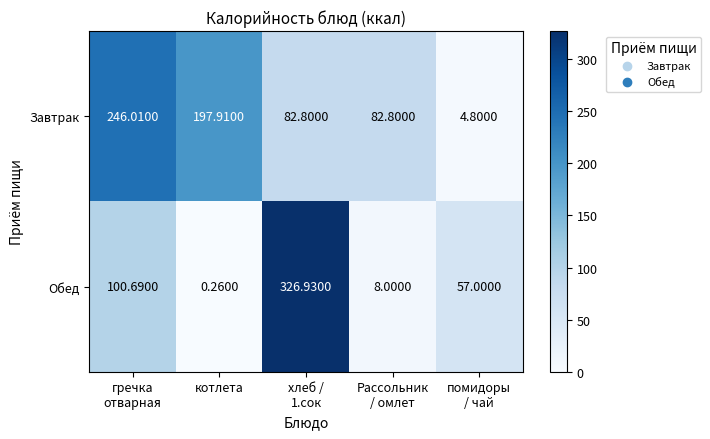

Rank the series by their average value, from highest to lowest.

Завтрак, Обед